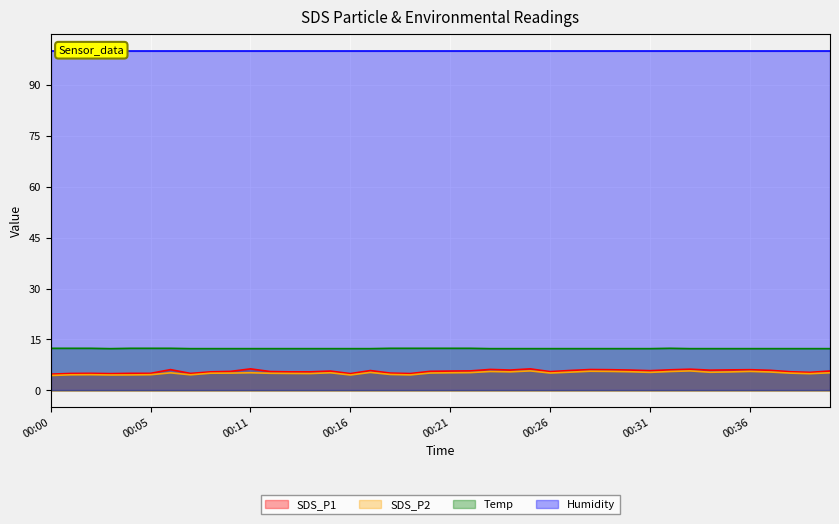

True or false: SDS_P2 has more than 2 points higher than both neighbors.

True